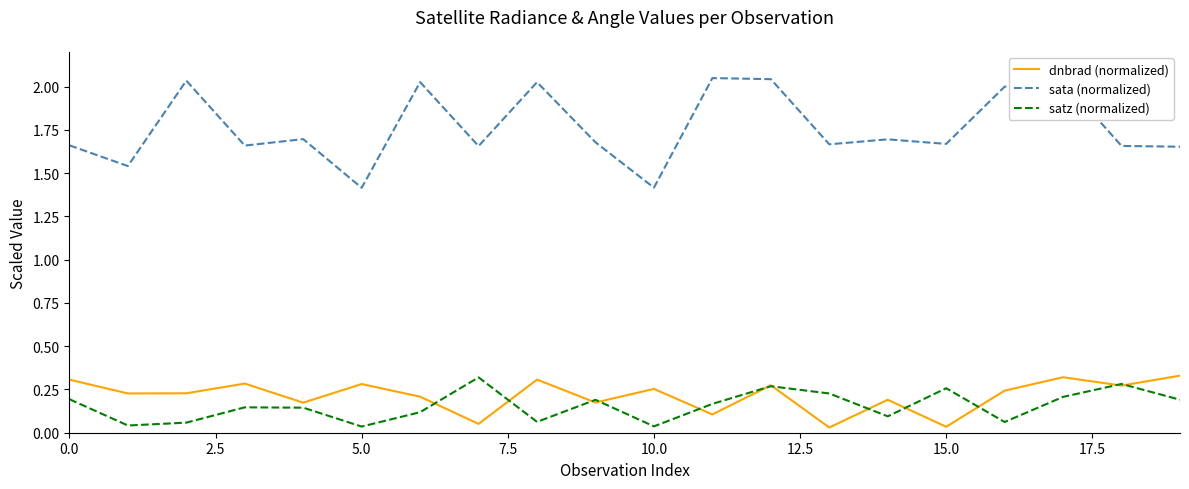

Which series has the widest spread of values?

sata (normalized)